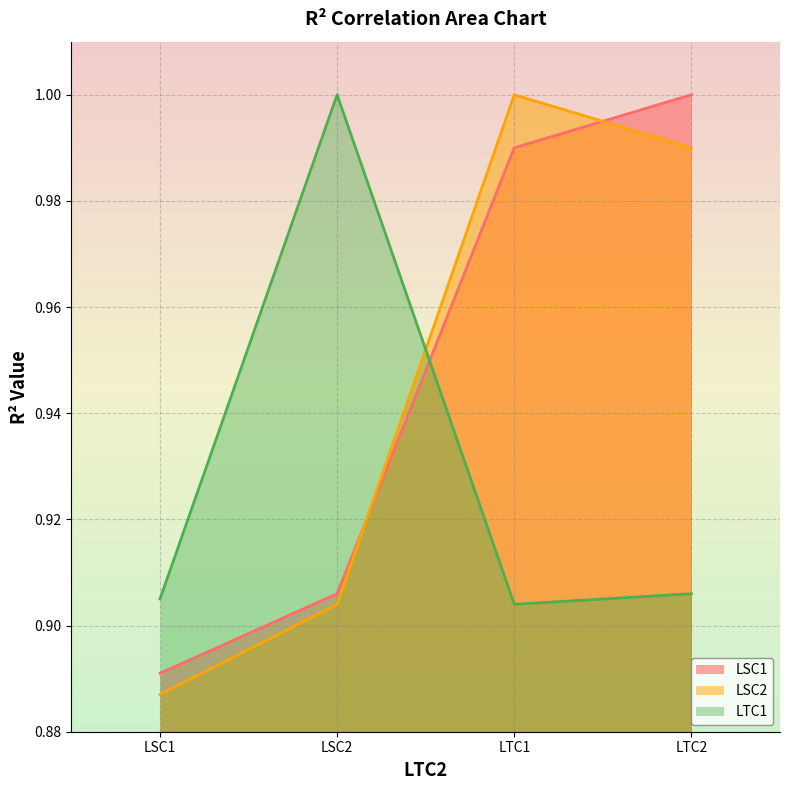

Where do LTC1 and LSC1 first cross each other?

LSC2 and LTC1